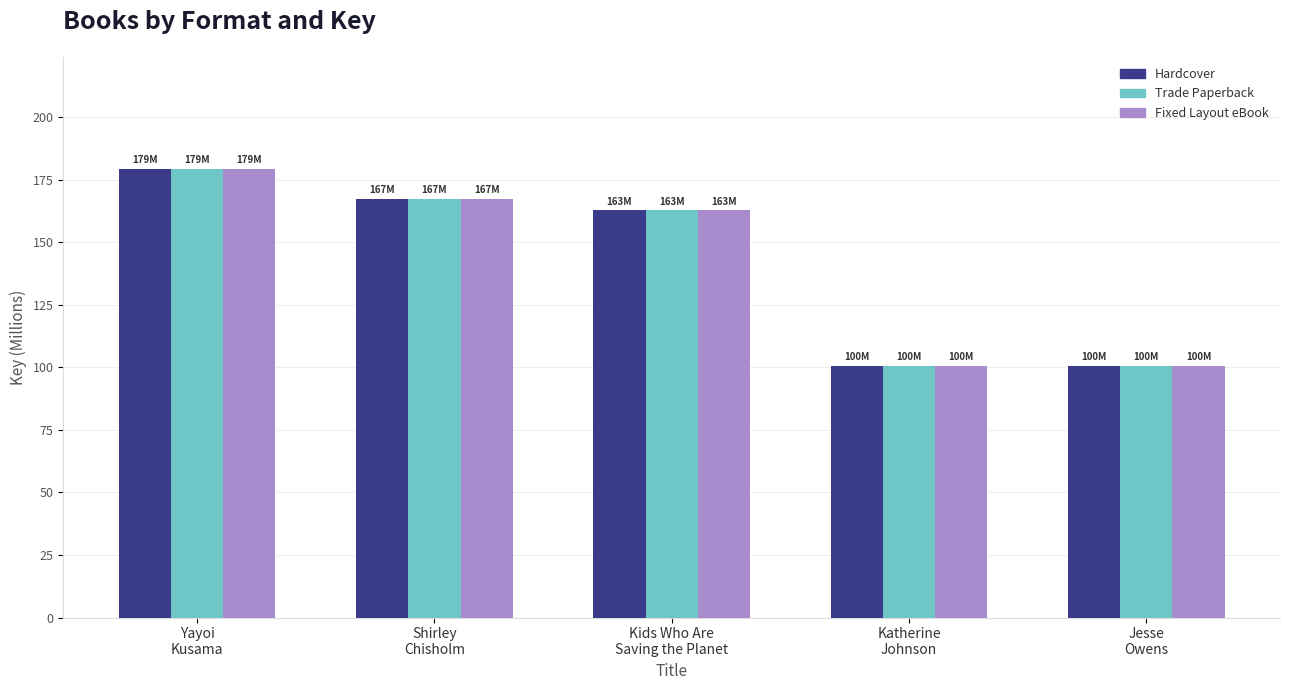

At how many categories does at least one series exceed 166?

2